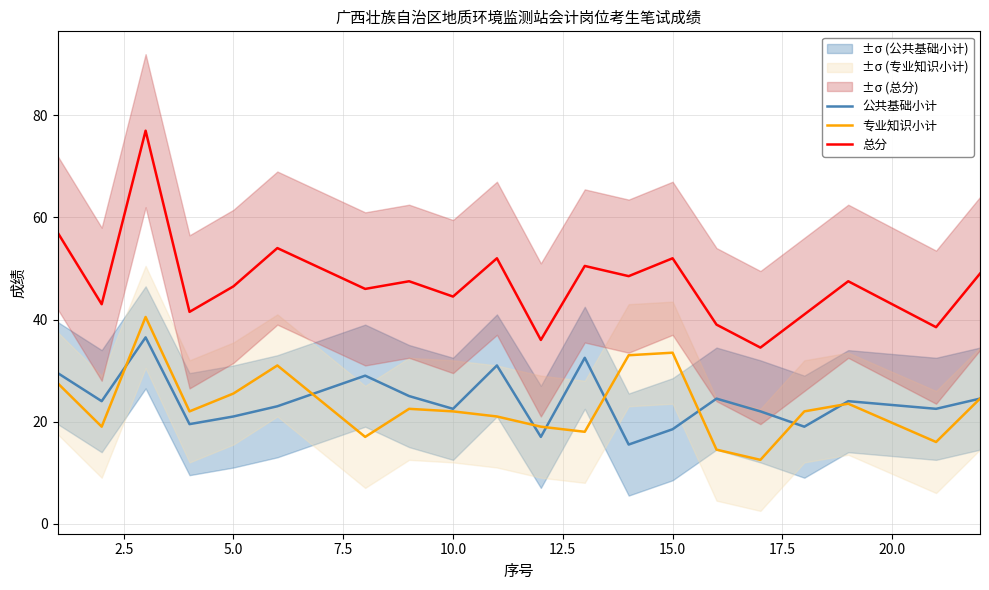

True or false: 总分 has a value of 21.4 at 15.0.

False